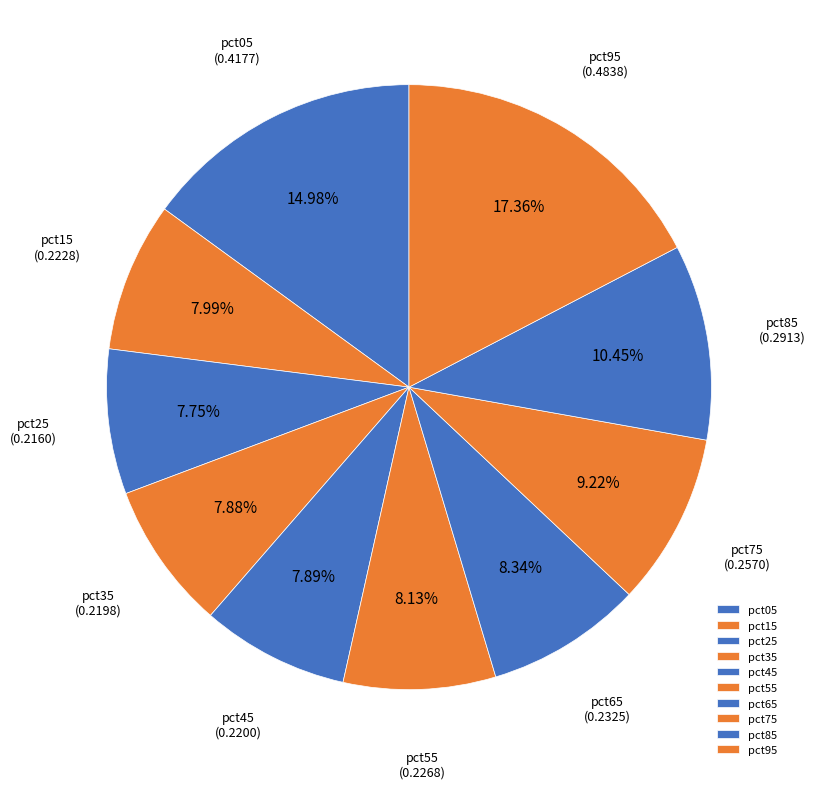

How many segments does this pie chart have?

10